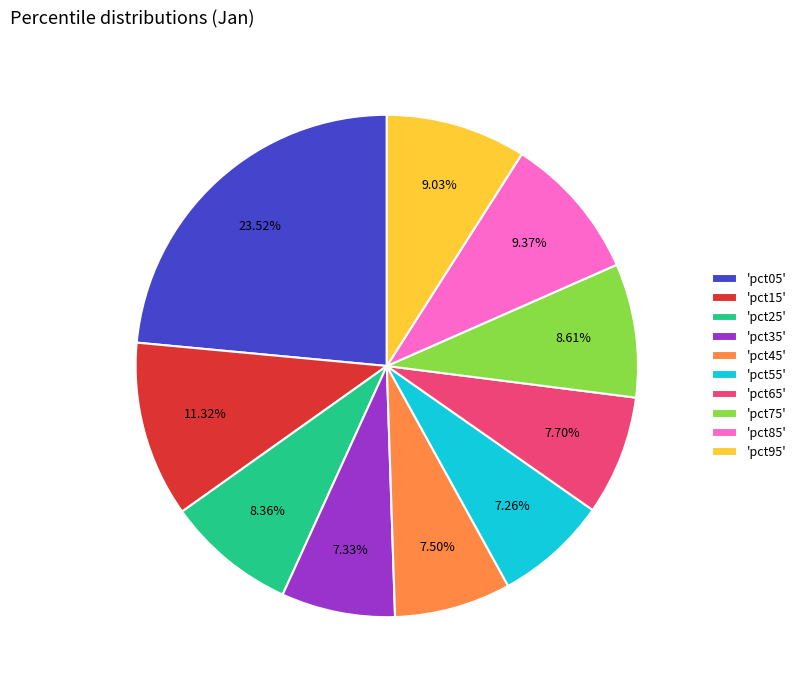

Is there any slice that represents more than half of the pie?

No